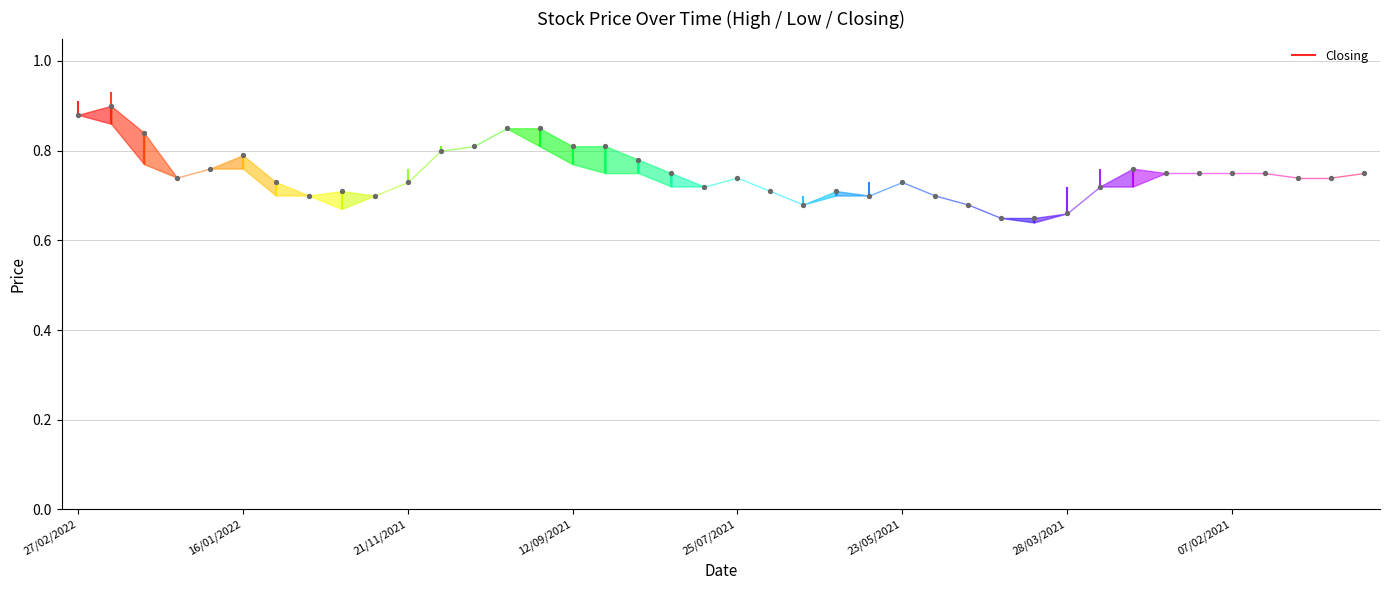

Which has a higher value, 23 or 23/05/2021?

23/05/2021